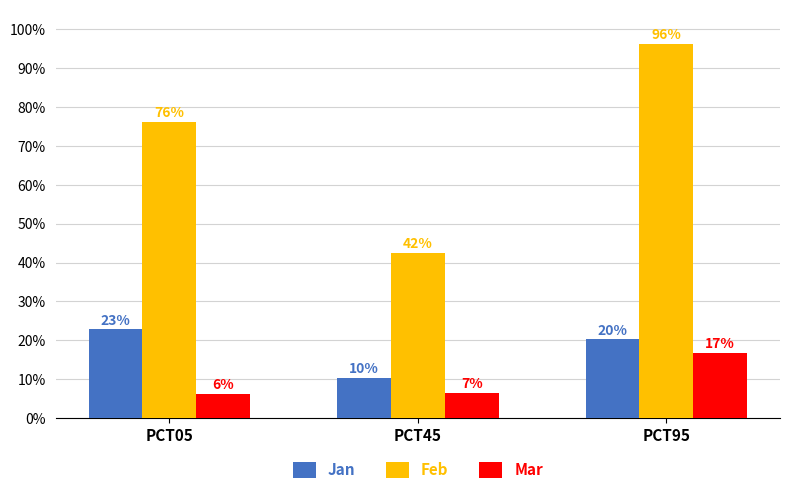

List the series in order of their peak value, lowest first.

Mar, Jan, Feb